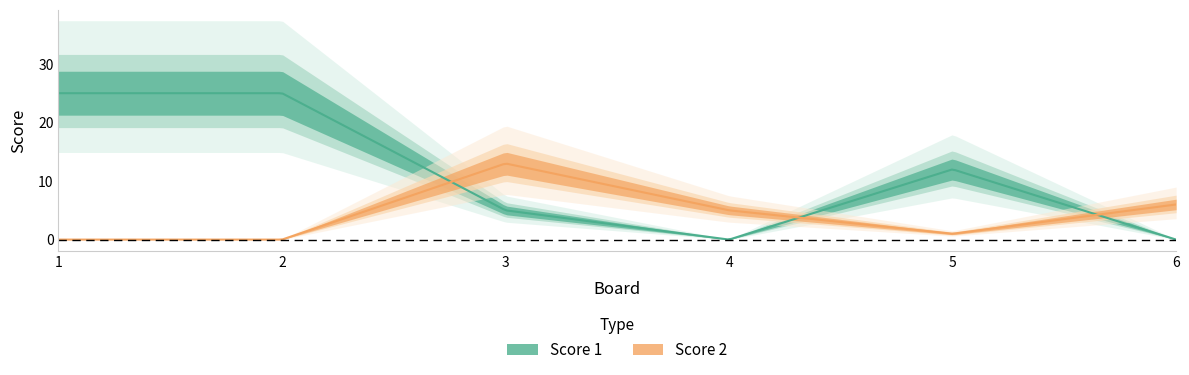

Where is Score 2 nearest to the value 6?

6